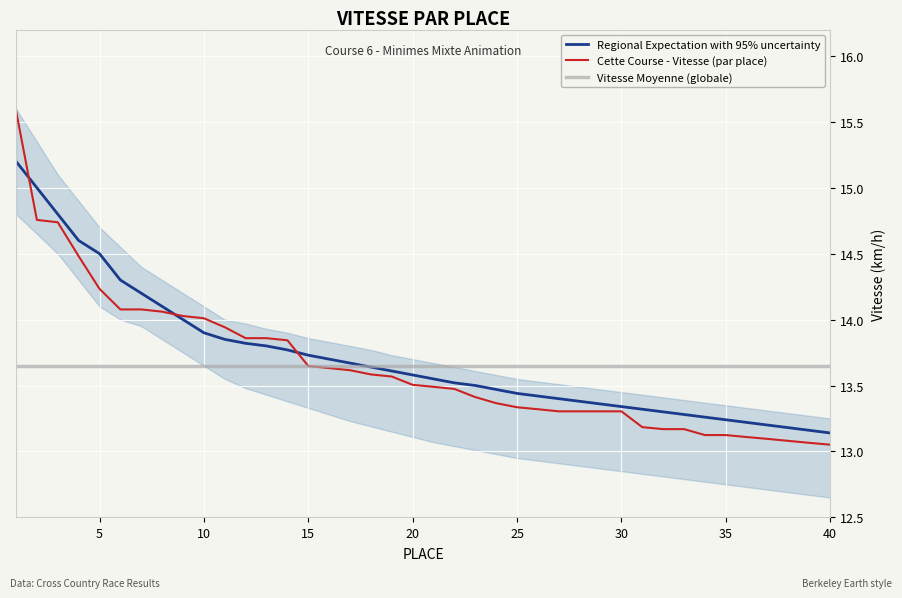

True or false: Vitesse Moyenne (globale) and Regional Expectation with 95% uncertainty cross at least once.

True